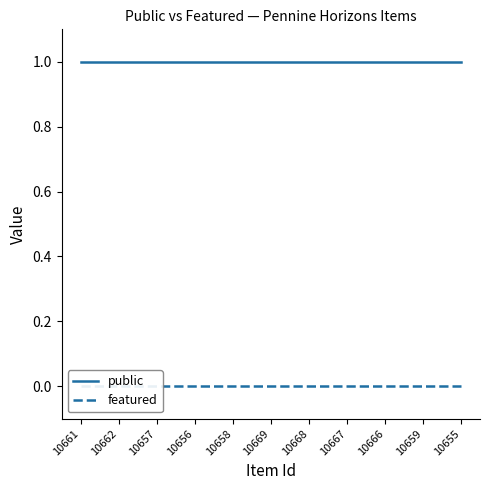

What is the label of the 4th point from the left?

10656